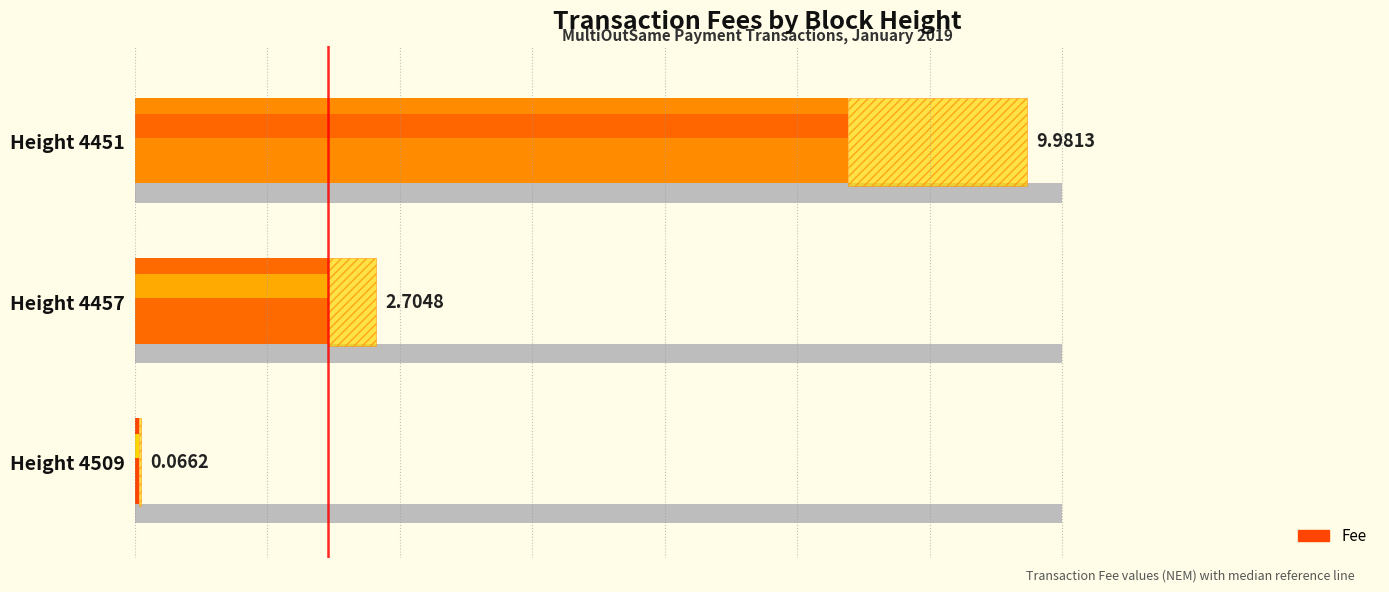

List the labels in order of value, largest first.

Height 4451, Height 4457, Height 4509